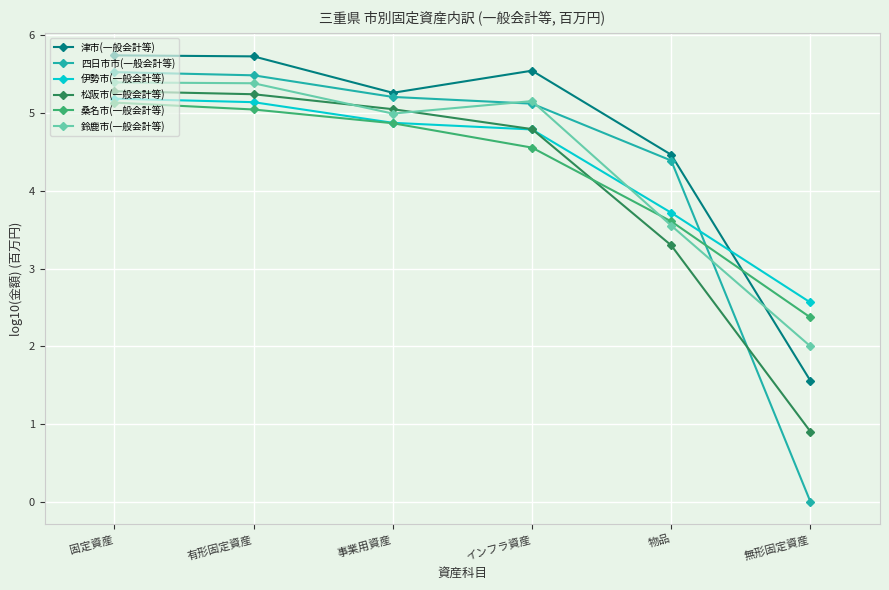

What is the label of the 2nd point from the left?

有形固定資産